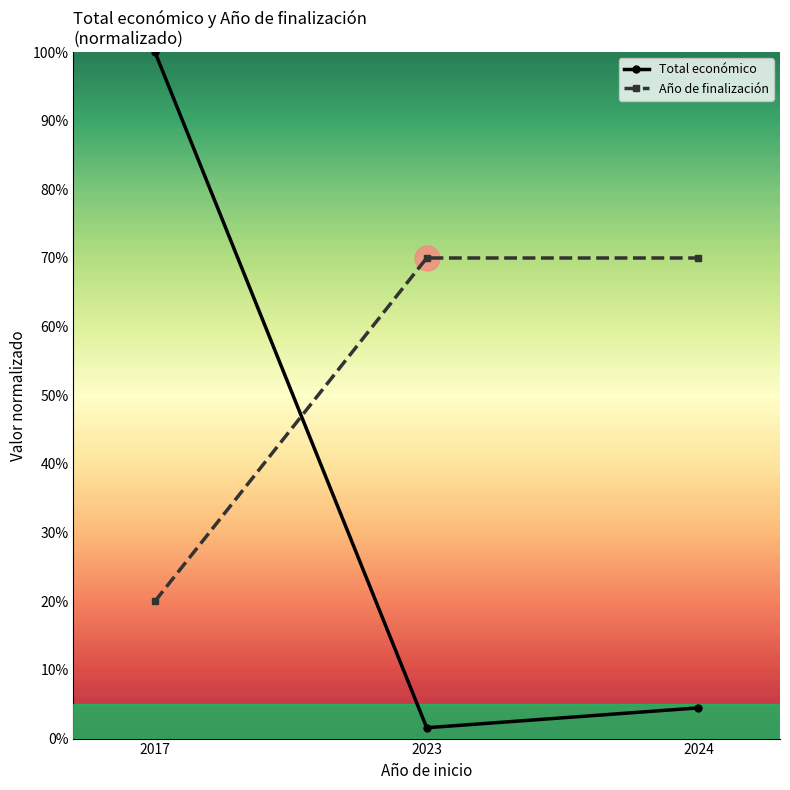

What is the sum of all Año de finalización values?

160.0